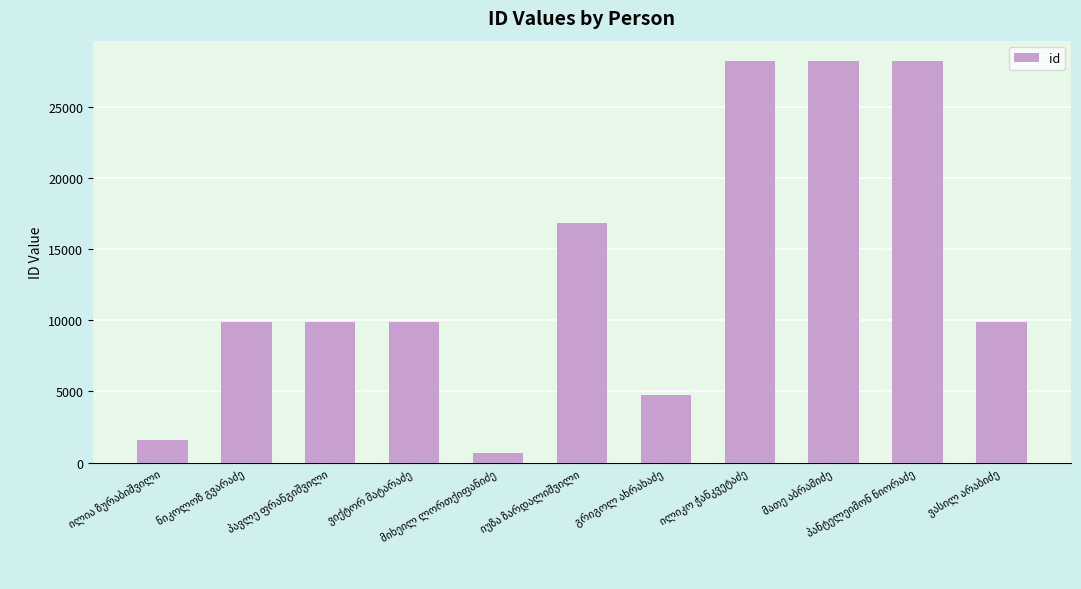

How many series are shown in this chart?

1